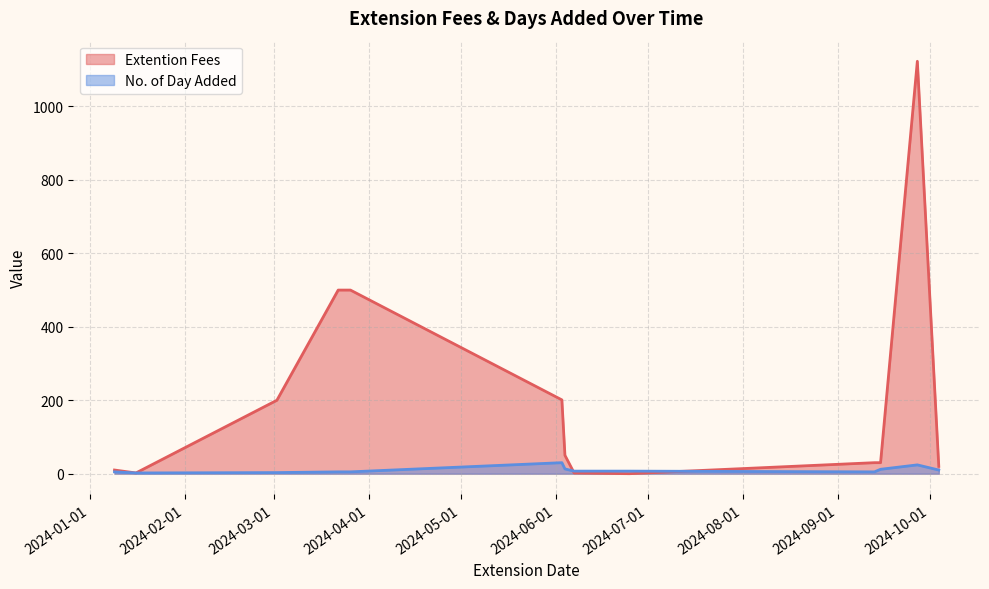

List the series in order of their peak value, lowest first.

No. of Day Added, Extention Fees